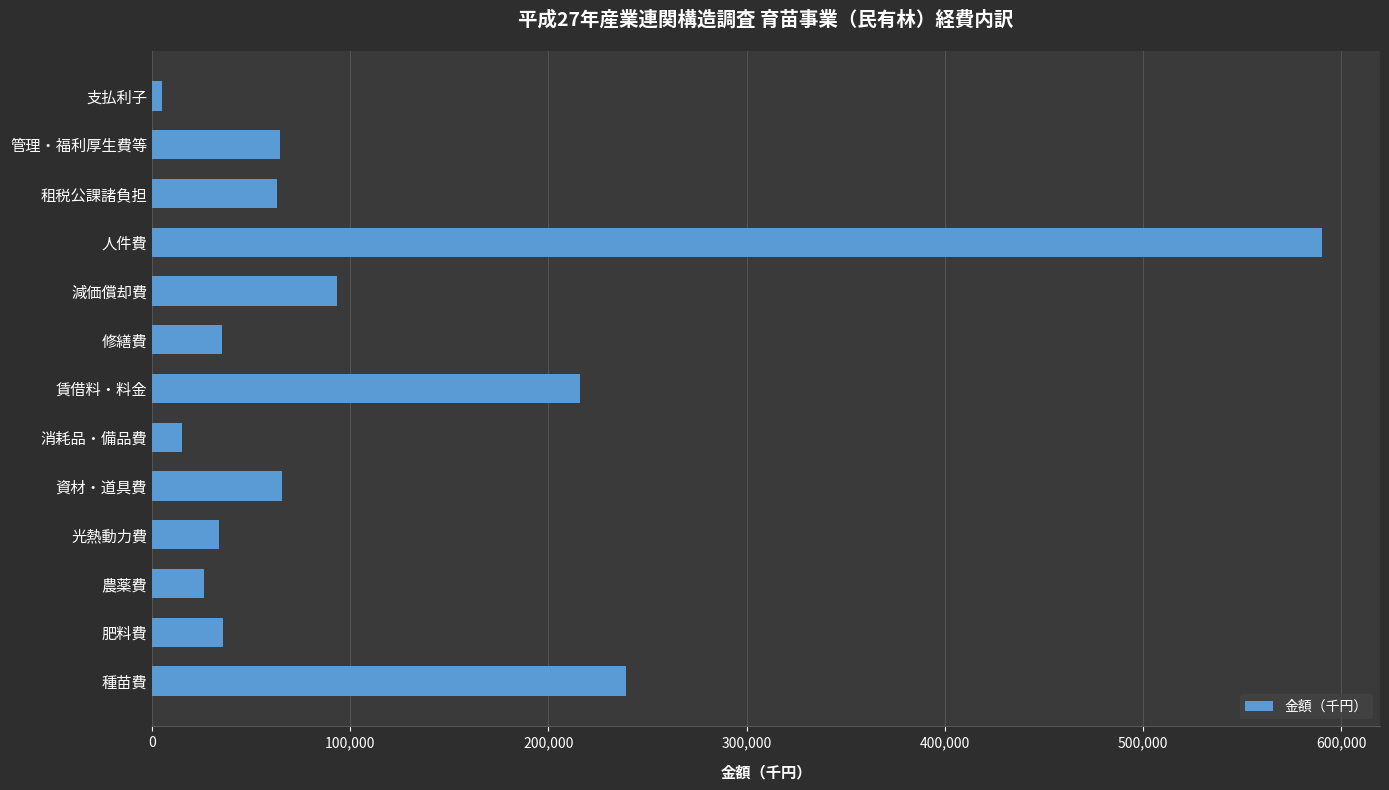

What is the sum of all values?

1481801